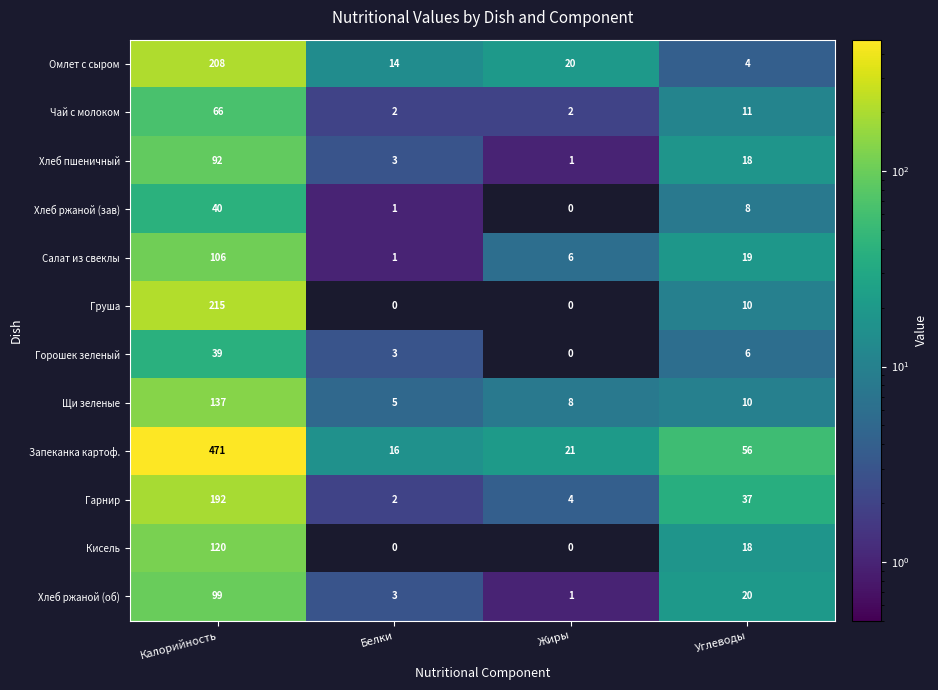

What is the total value across all series at Калорийность?

1785